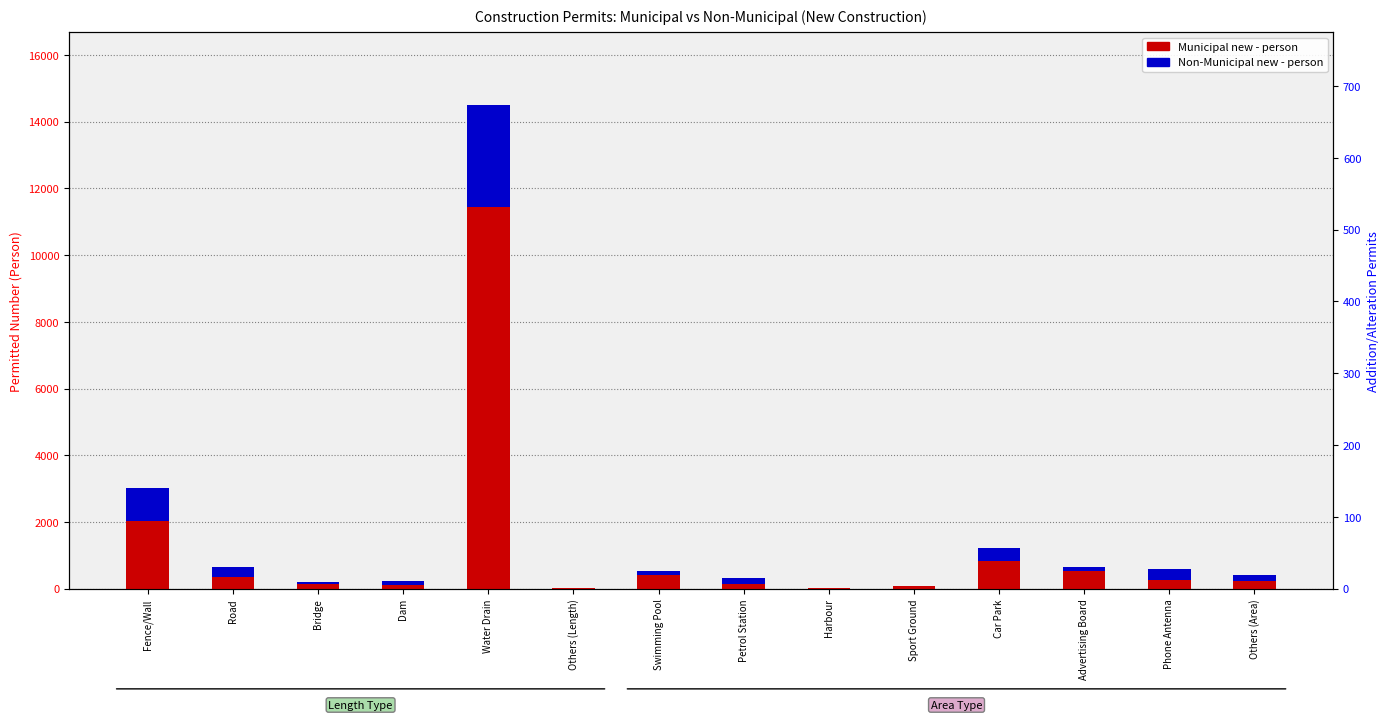

What is the average value of the Municipal new - person series?

1182